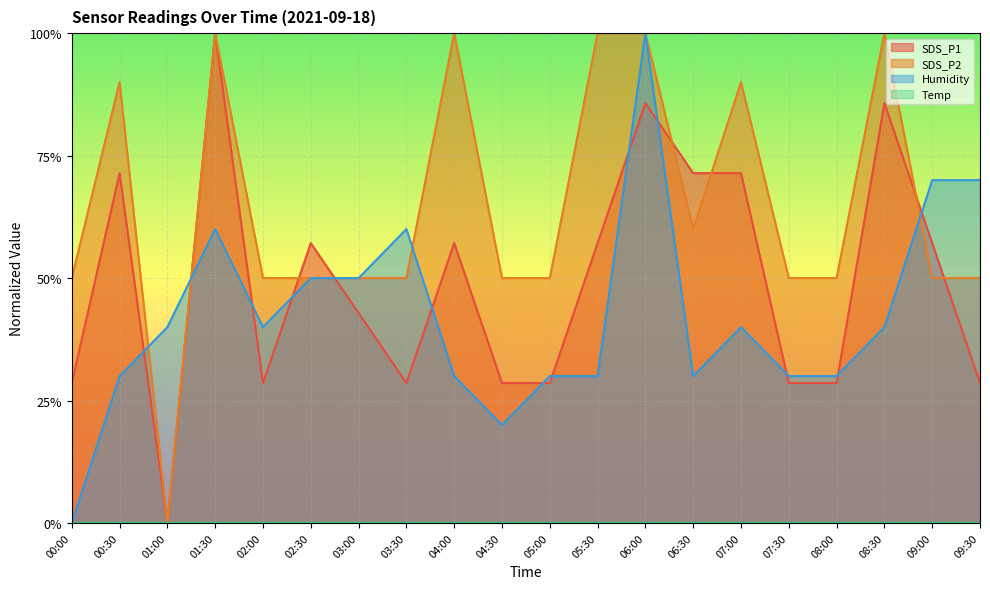

True or false: SDS_P2 and Humidity intersect in this chart.

True